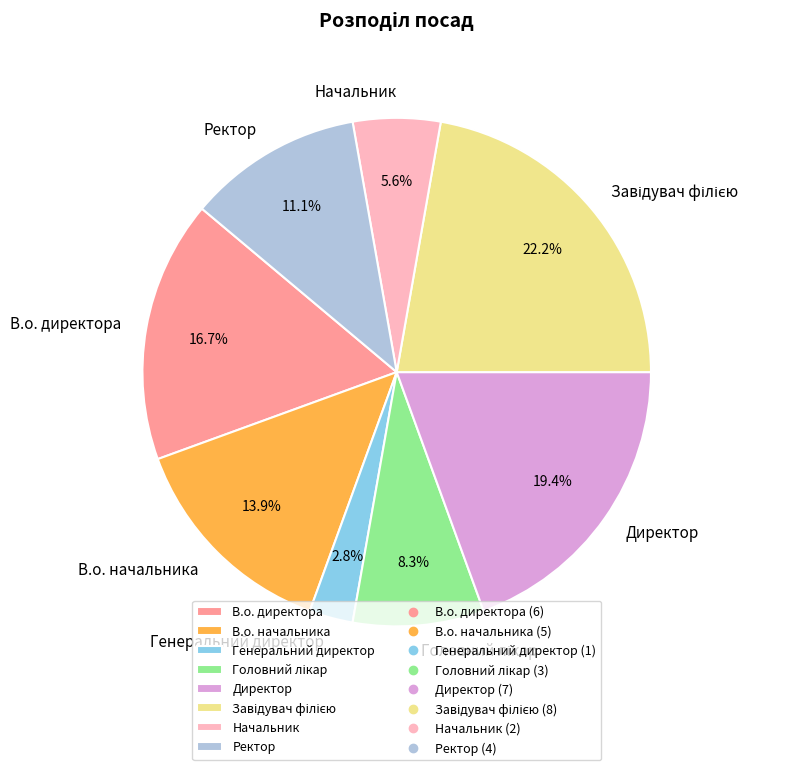

True or false: В.о. директора accounts for 2% of the total.

False